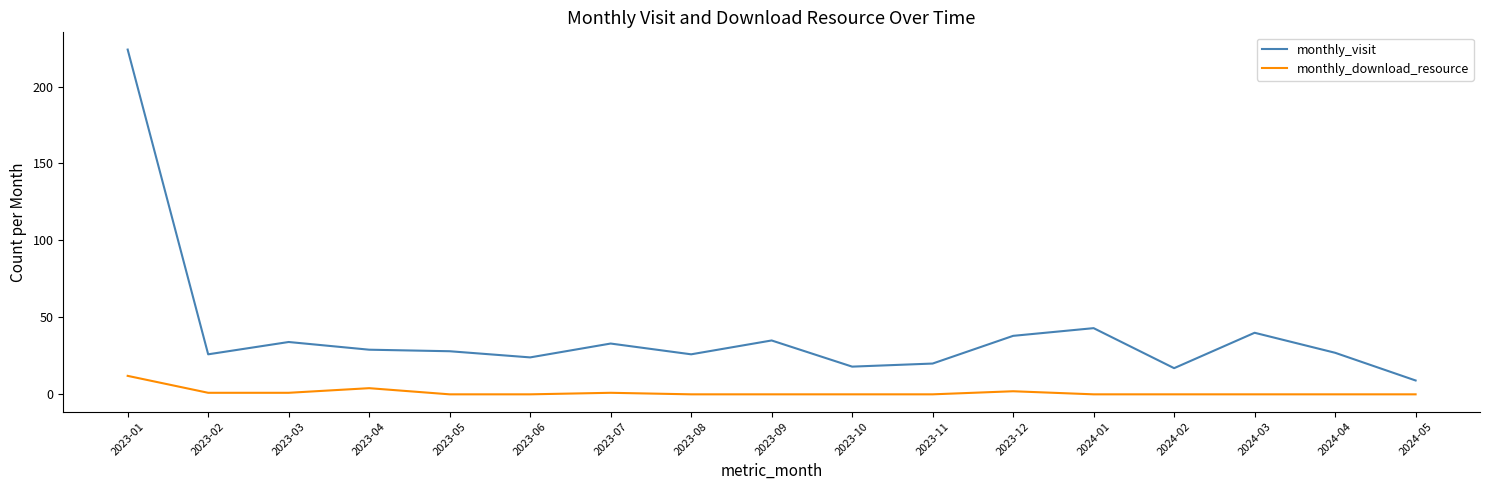

In monthly_download_resource, how many points are higher than both neighbors (excluding endpoints)?

3